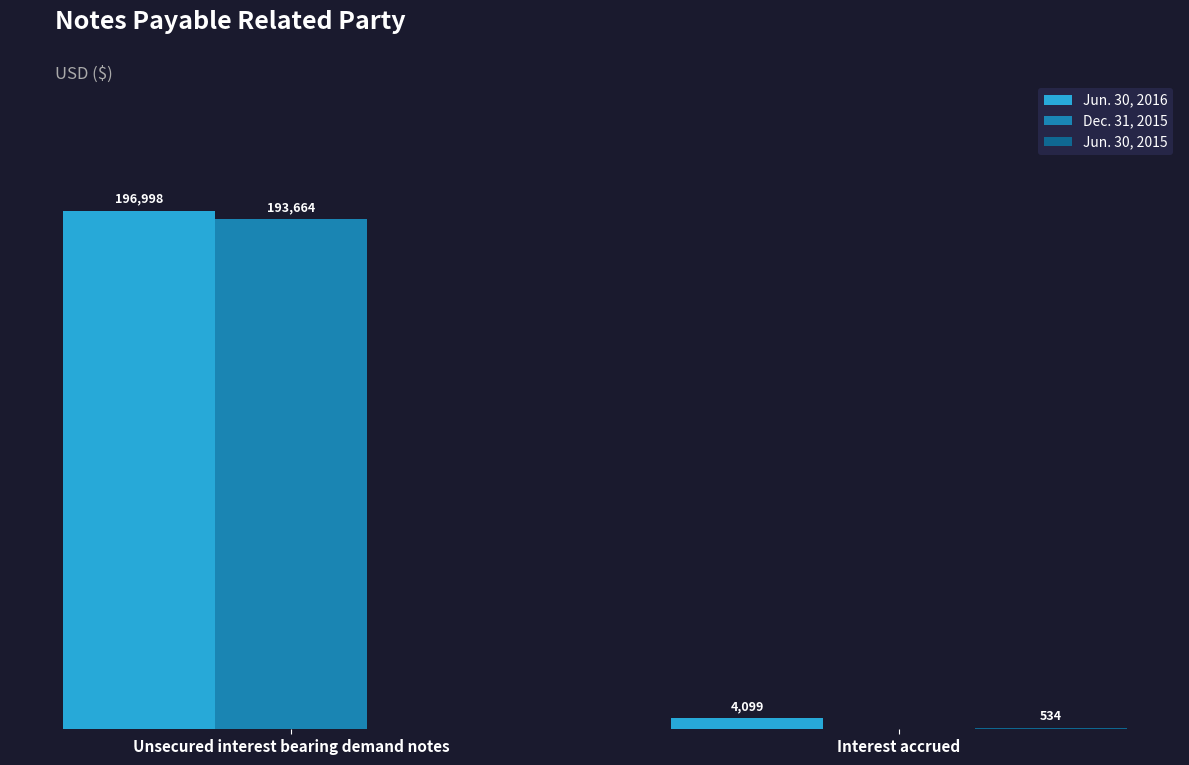

Which series changed the most between Unsecured interest bearing demand notes and Interest accrued?

Dec. 31, 2015